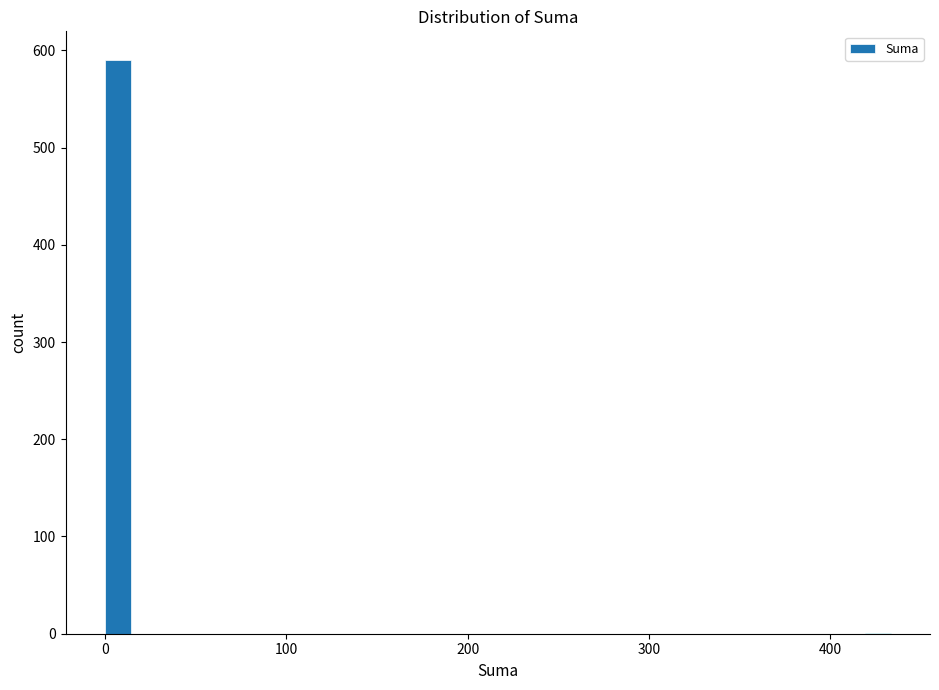

Read against the x-axis, roughly where is the centre of the tallest bar?

10